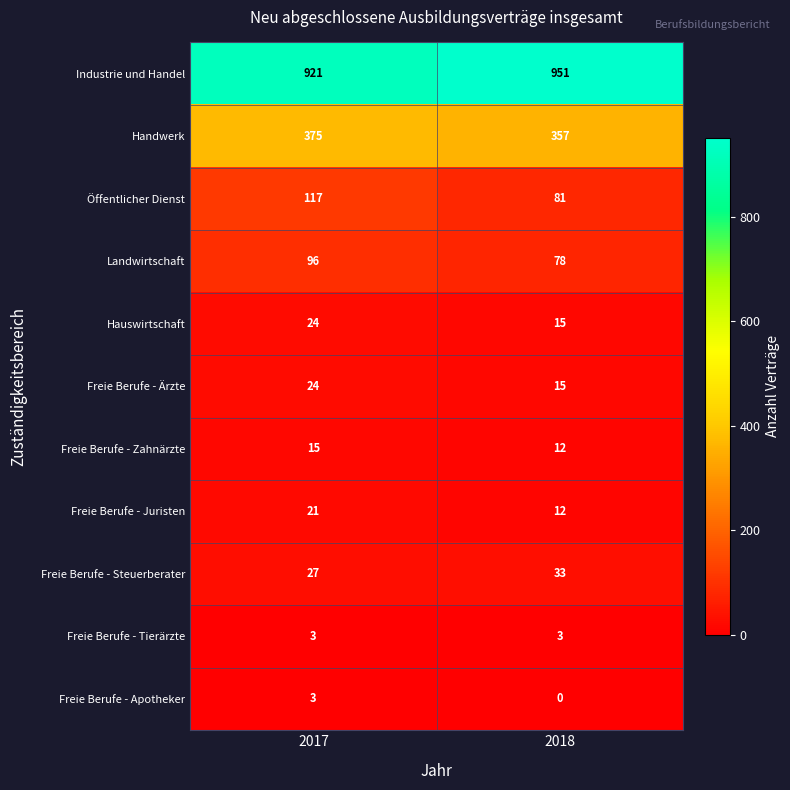

What is the difference between the highest and lowest values at 2017?

918